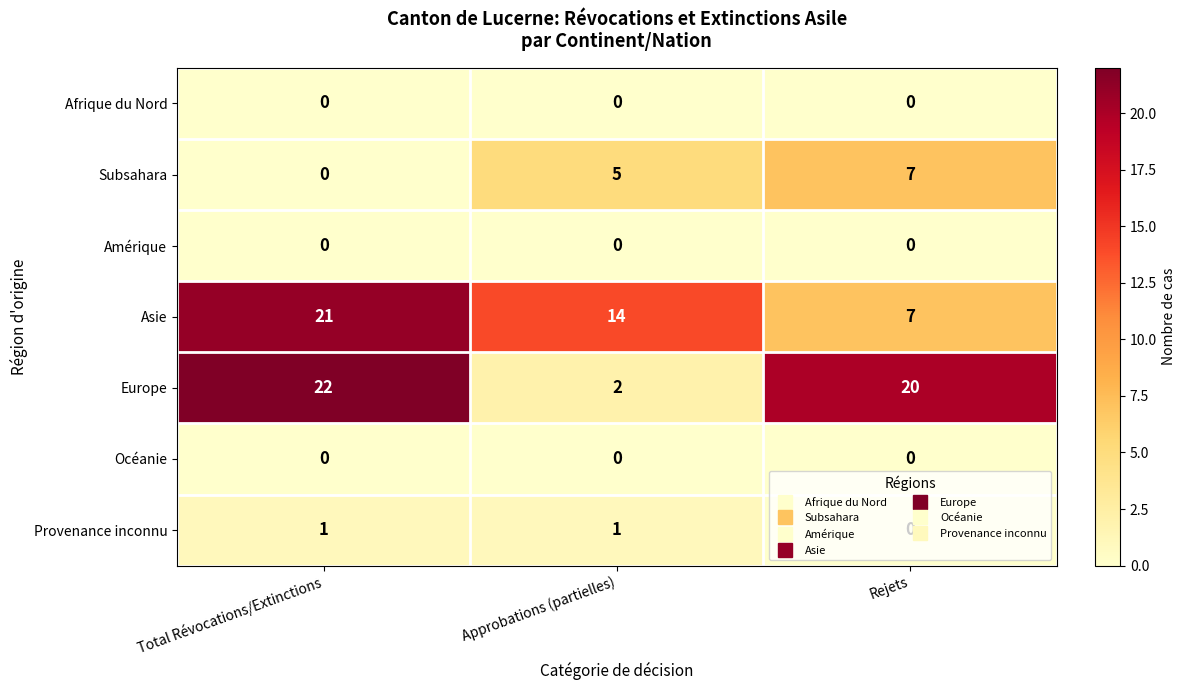

What is the total value across all series at Total Révocations/Extinctions?

44